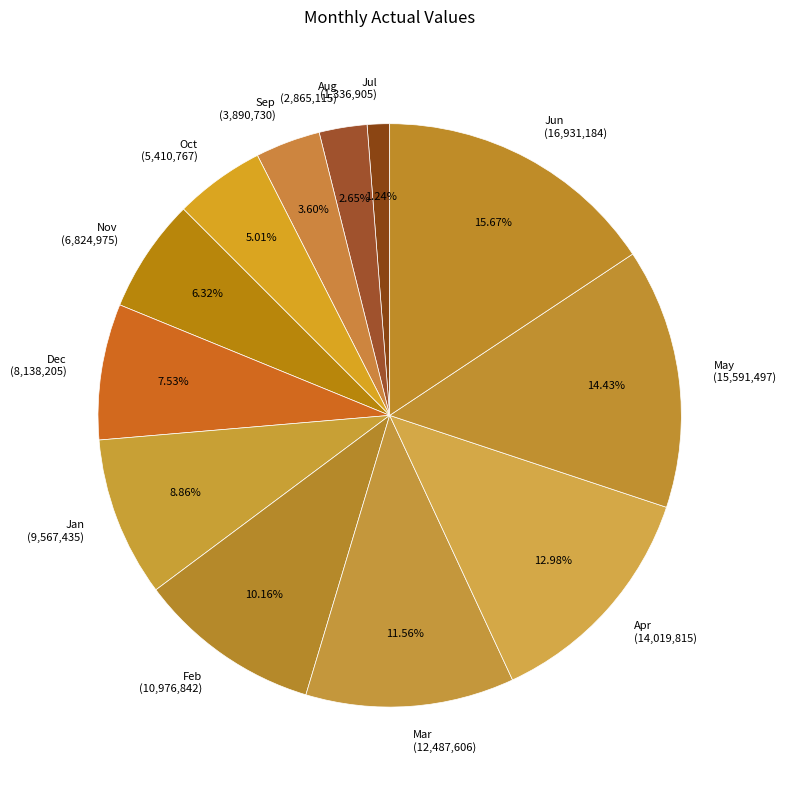

Which has a higher value, Sep or Dec?

Dec